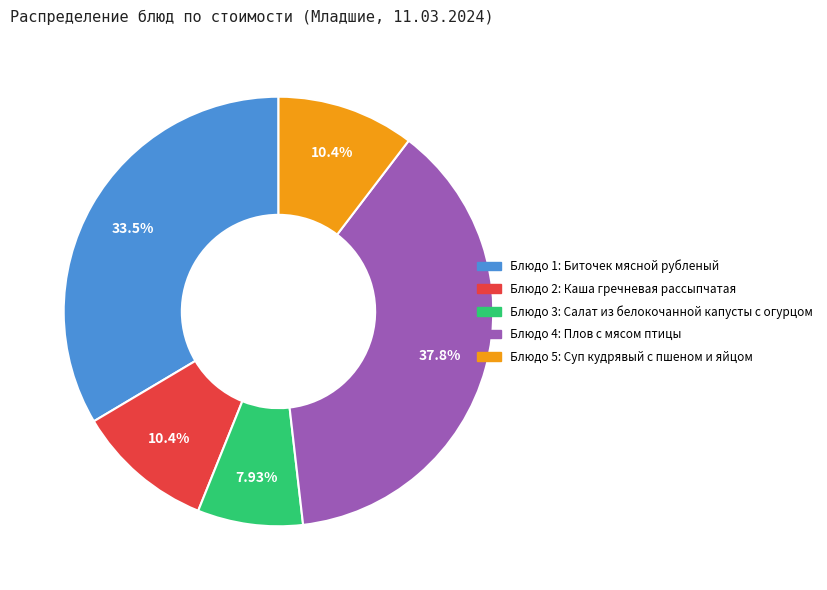

Is there a majority slice in this chart?

No